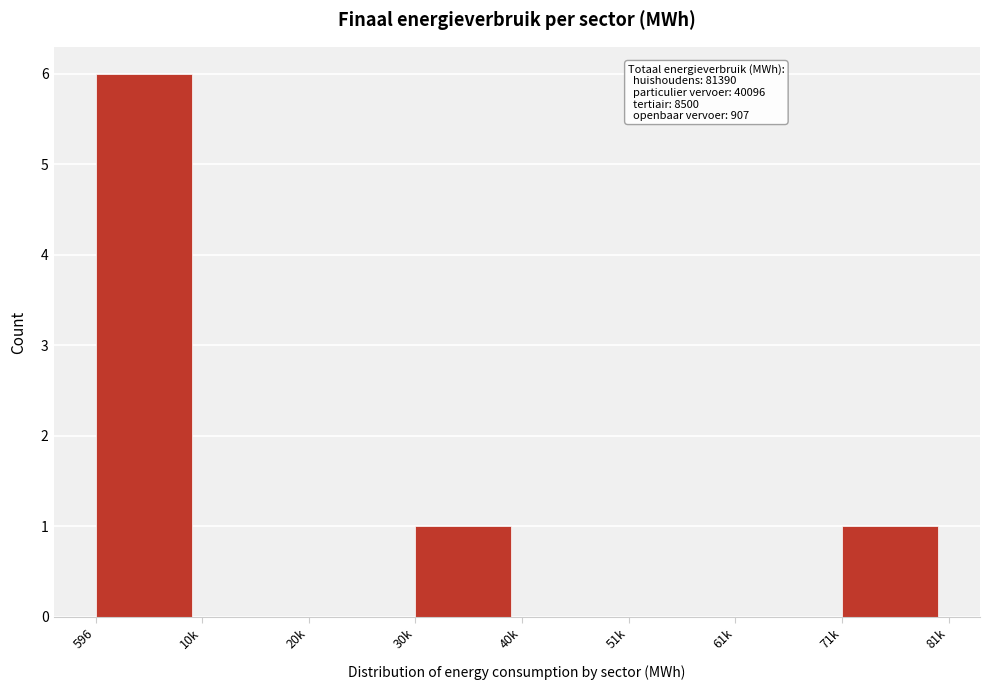

Reading right to left, list all the values displayed in this chart.

71k=1	61k=0	51k=0	40k=0	30k=1	20k=0	10k=0	596=6